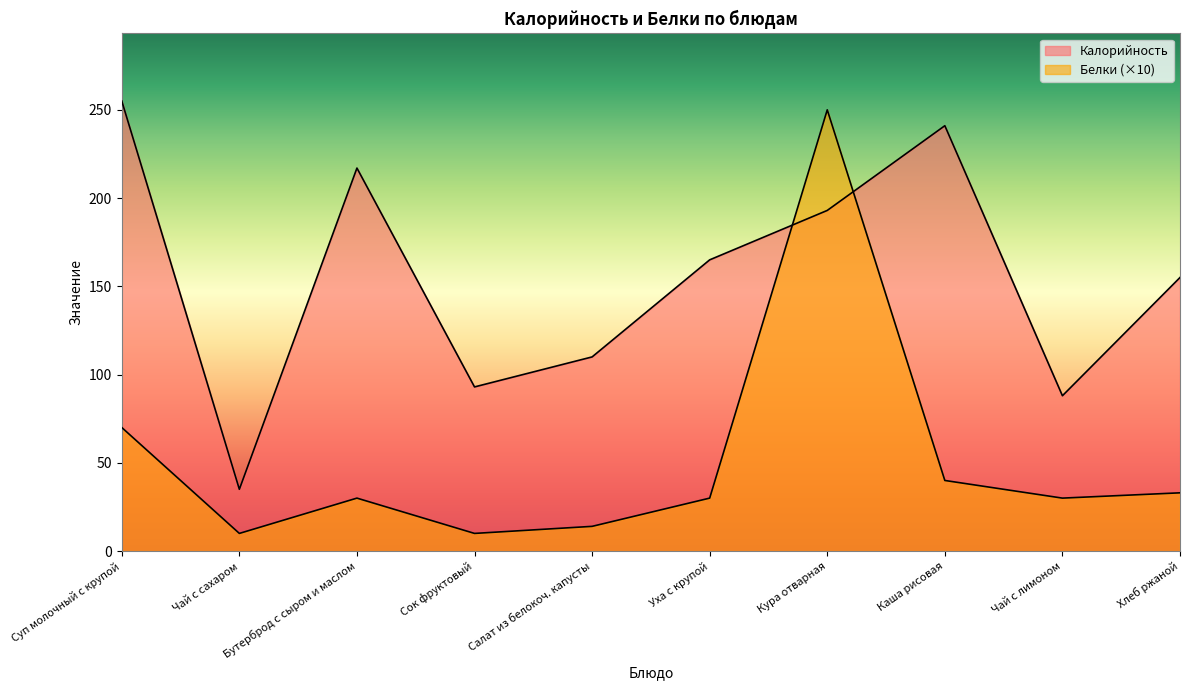

After their last crossing, which series has the higher values: Калорийность or Белки?

Калорийность